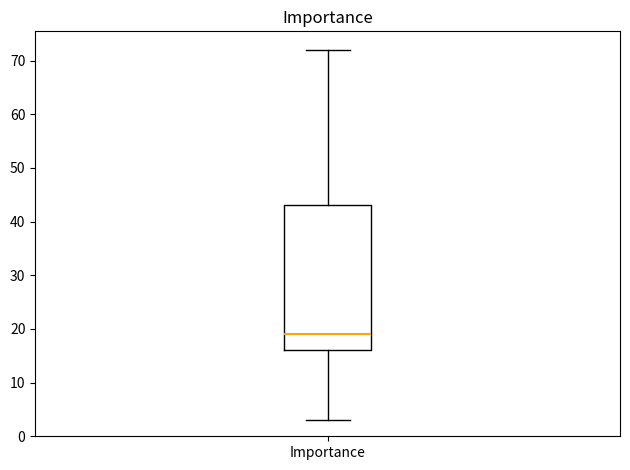

Where does the median line of the box for Importance sit on the y-axis? The values are not printed on the chart, so give them approximately, as read against the axis.

19